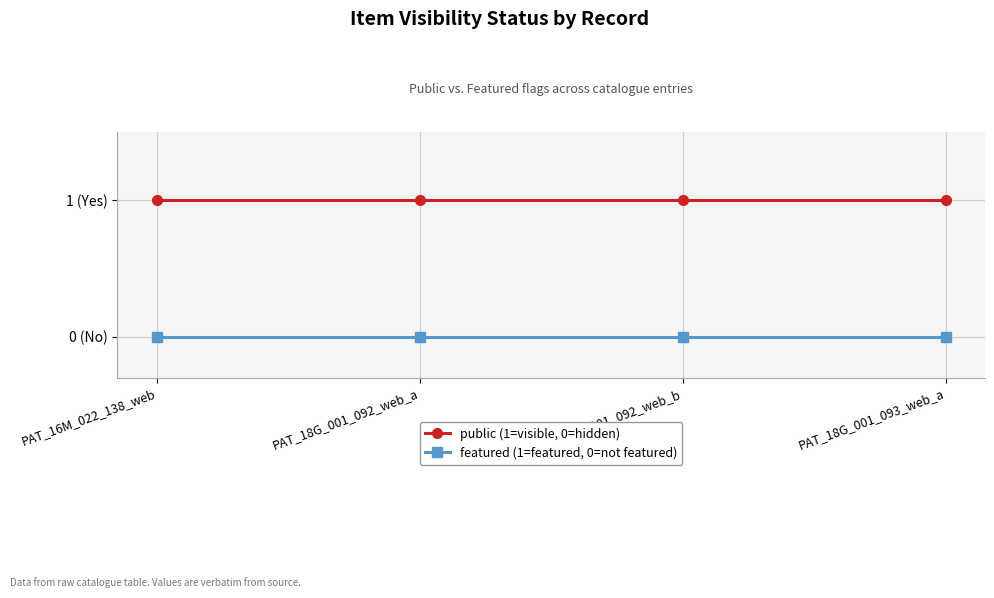

What is the label of the 3rd point from the left?

PAT_18G_001_092_web_b